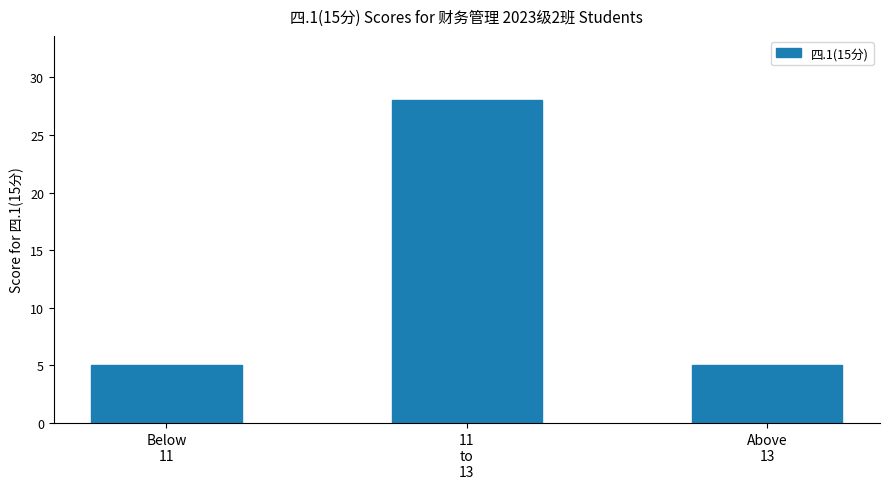

What is the difference between the maximum and second lowest values?

23